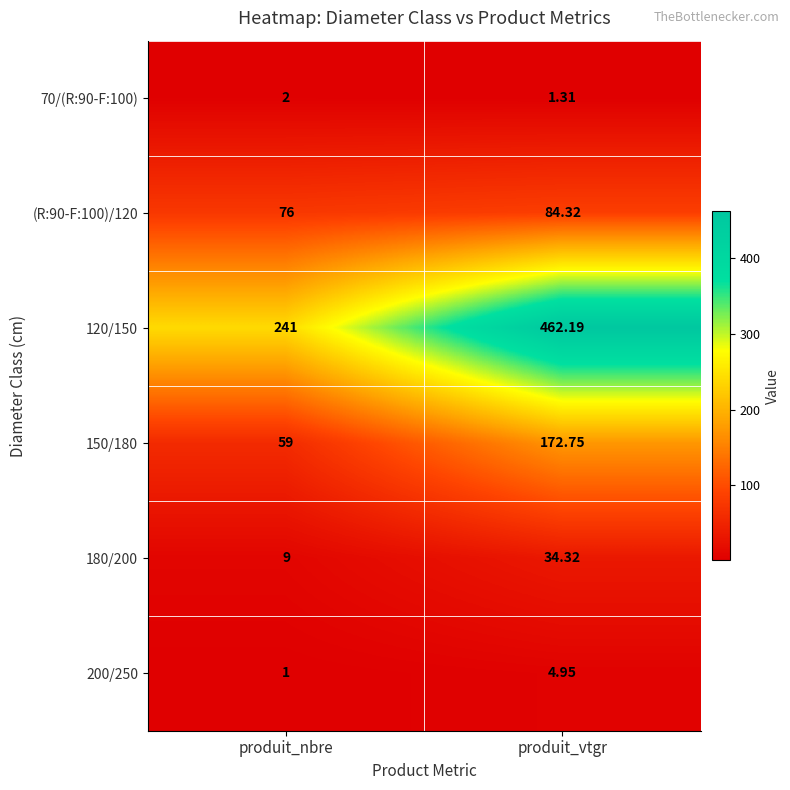

Rank the series at produit_nbre from lowest to highest value.

200/250, 70/(R:90-F:100), 180/200, 150/180, (R:90-F:100)/120, 120/150